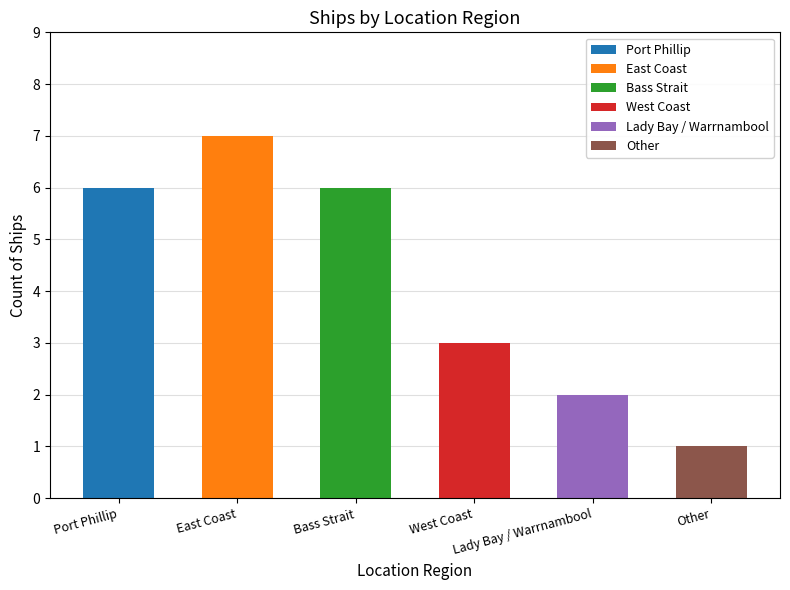

Rank the categories by value from lowest to highest.

Other, Lady Bay / Warrnambool, West Coast, Port Phillip, Bass Strait, East Coast